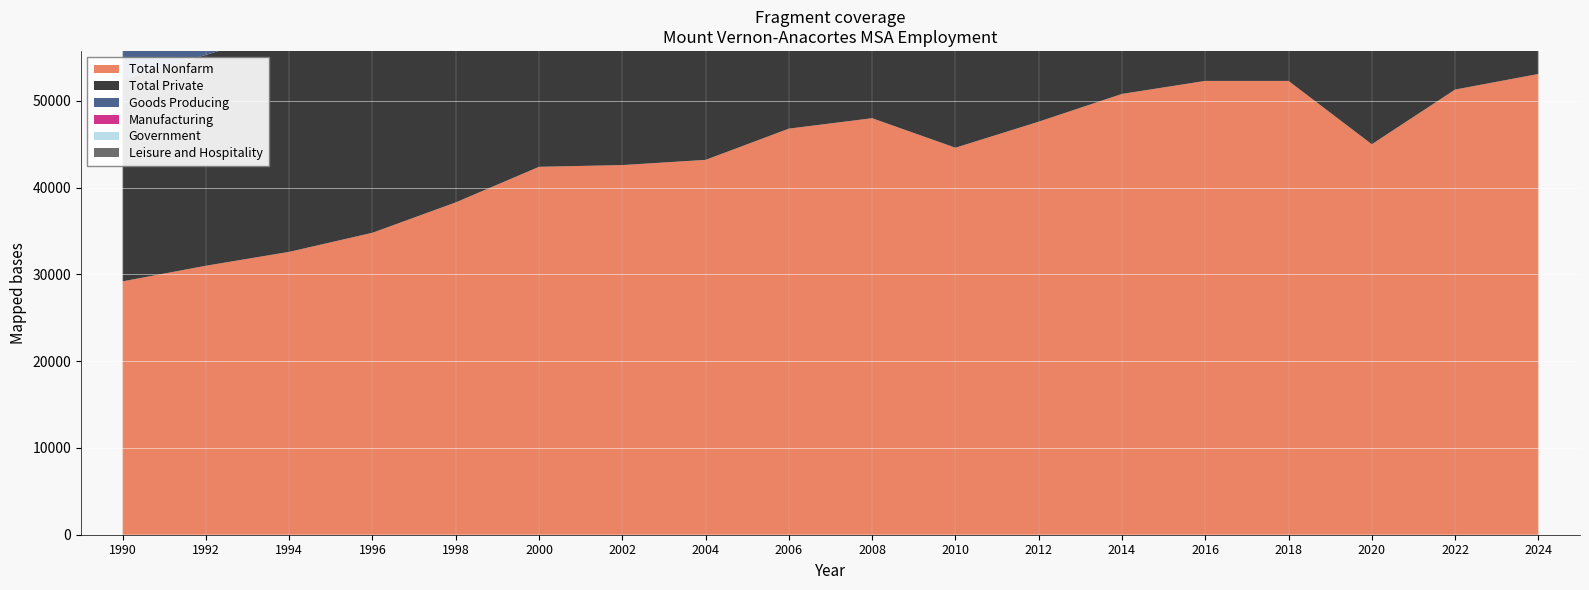

Reading left to right, what are all the values shown in this chart?

Total Nonfarm: 29200	31000	32600	34800	38300	42400	42600	43200	46800	48000	44600	47600	50800	52300	52300	45000	51300	53100
Total Private: 23200	24300	25600	27100	29900	33500	32900	33300	36500	37700	33700	37000	38300	40400	40300	34300	39400	40500
Goods Producing: 5900	6600	6500	7000	8300	9700	9200	8900	9800	10400	8200	8400	9500	11000	11300	9500	10600	10700
Manufacturing: 3300	3700	3700	4500	5200	6100	5900	5500	5700	6100	5400	5400	6200	6600	6600	5900	5800	5900
Government: 6000	6700	7000	7600	8400	8900	9700	9900	10300	10300	10900	10600	12500	11900	12000	10700	11900	12600
Leisure and Hospitality: 3400	3500	3900	5000	5400	5200	4800	4700	4700	4800	4400	4700	5200	5200	5200	3500	5100	5500